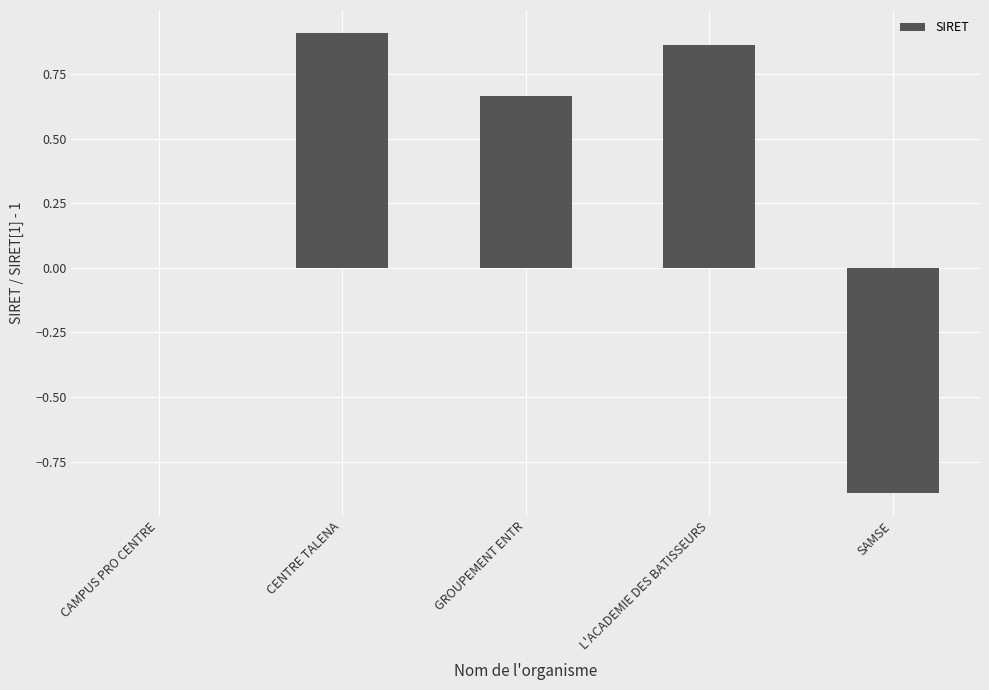

True or false: the data shows 1.4 at CENTRE TALENA.

False